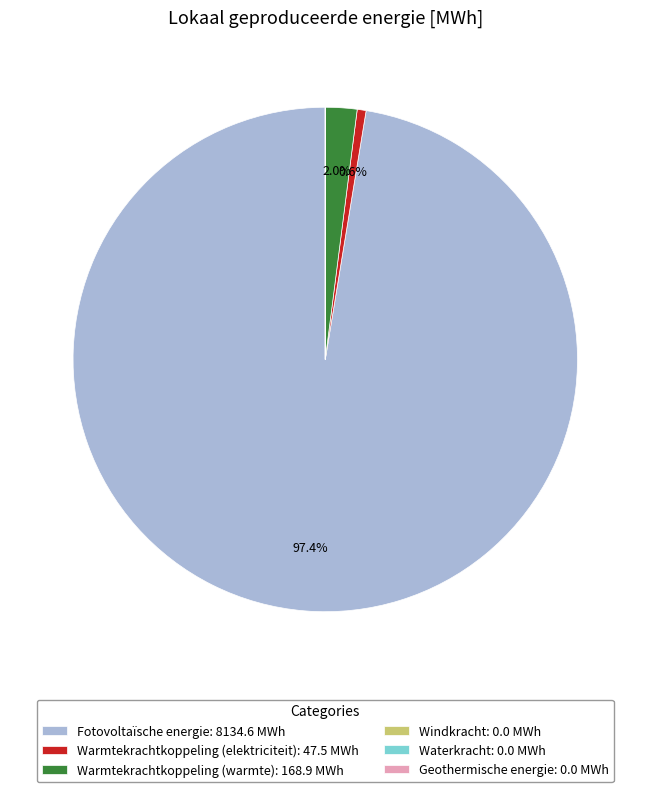

Is the sum of Warmtekrachtkoppeling (warmte): 168.9 MWh and Warmtekrachtkoppeling (elektriciteit): 47.5 MWh greater than half?

No